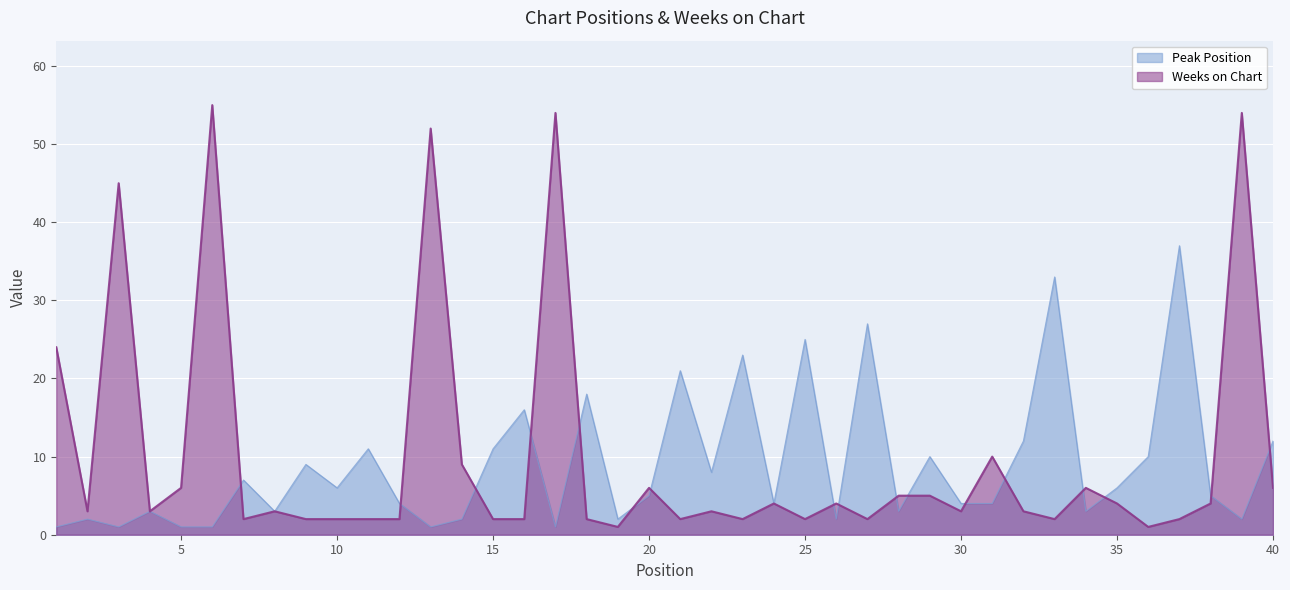

Is it true that Peak Position equals 1 at 38?

False